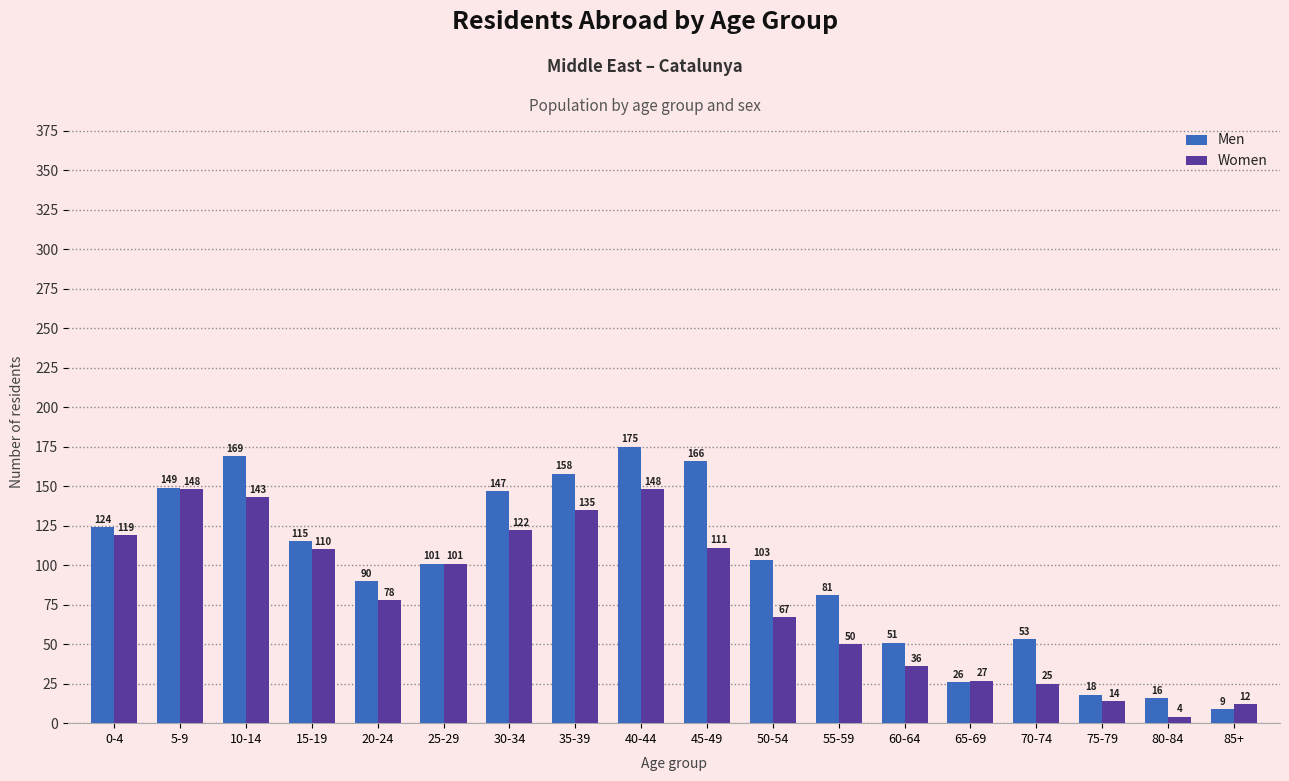

What are all the series names shown in the legend?

Men, Women